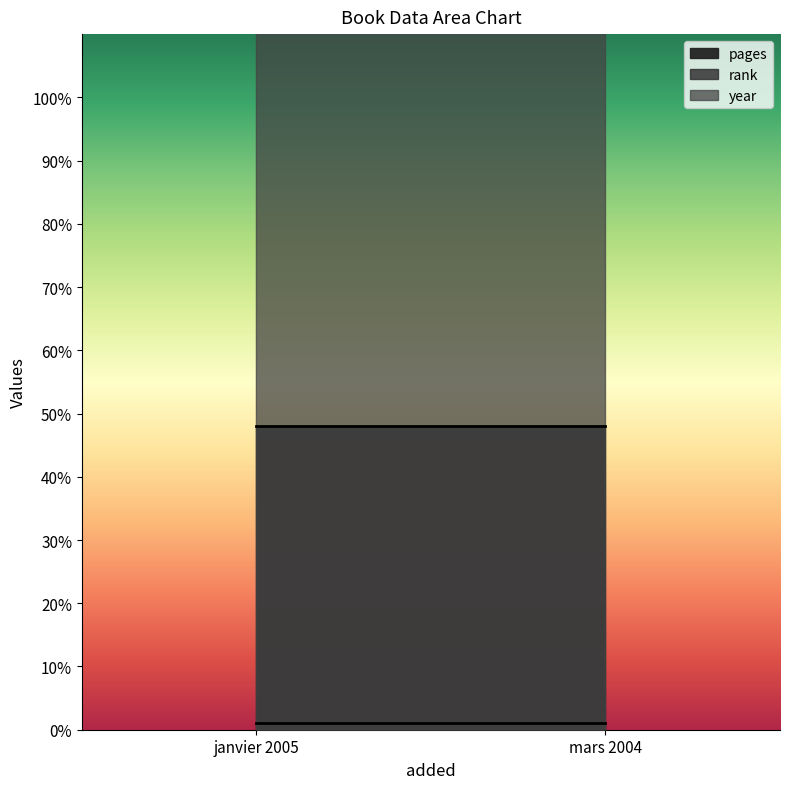

What is the average value of the pages series?

48